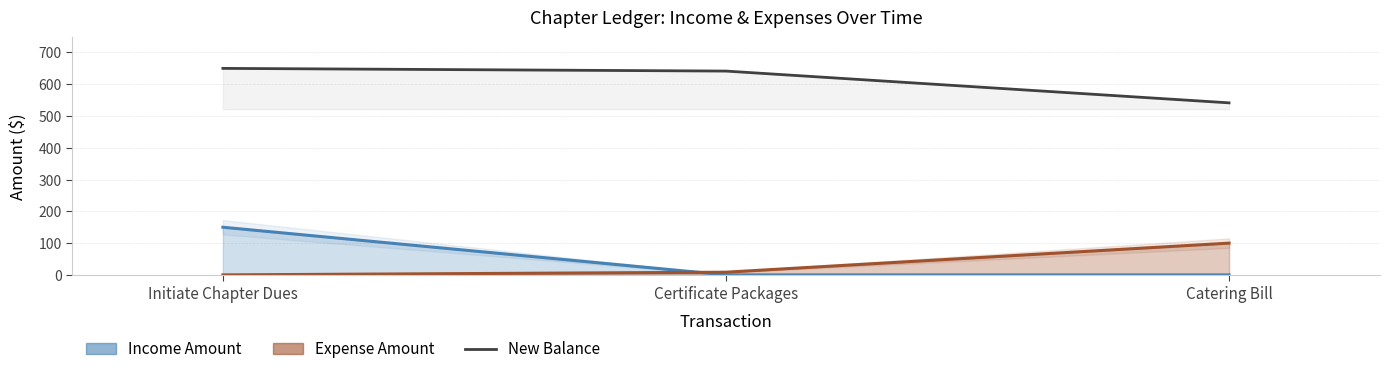

Rank the categories by value from highest to lowest.

Initiate Chapter Dues, Certificate Packages, Catering Bill